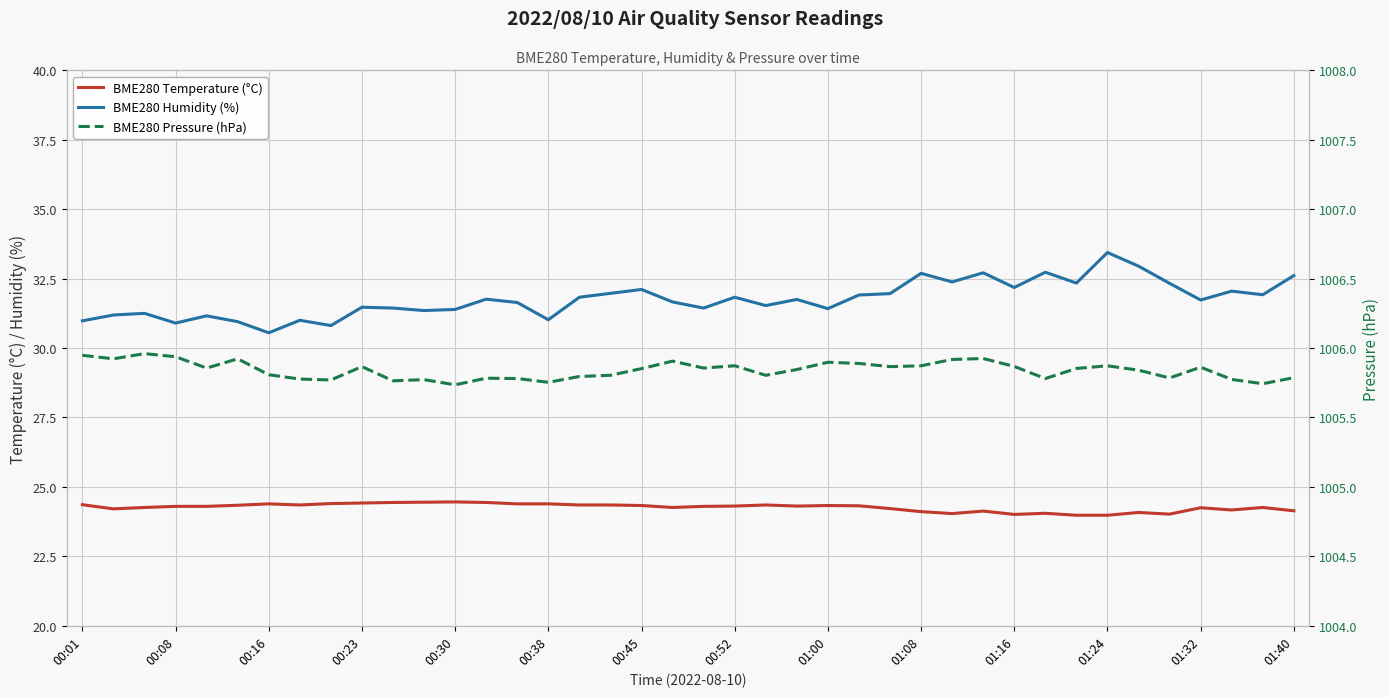

True or false: BME280 Temperature (°C) and BME280 Humidity (%) cross at least once.

False